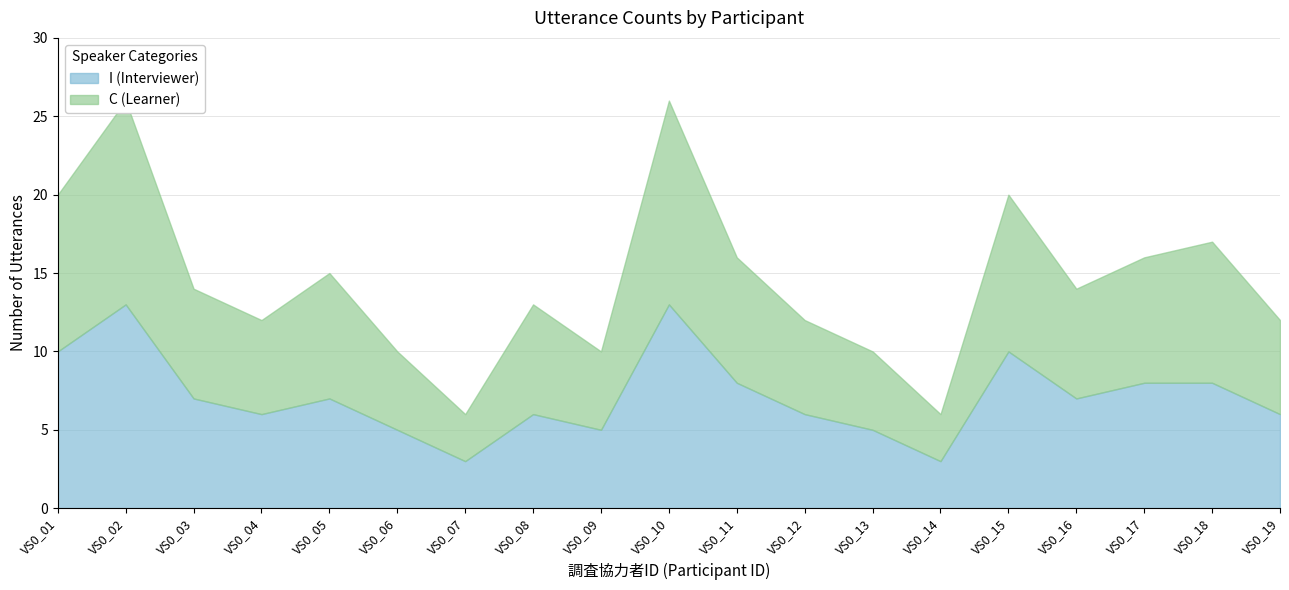

True or false: C (Learner) and I (Interviewer) cross at least once.

False